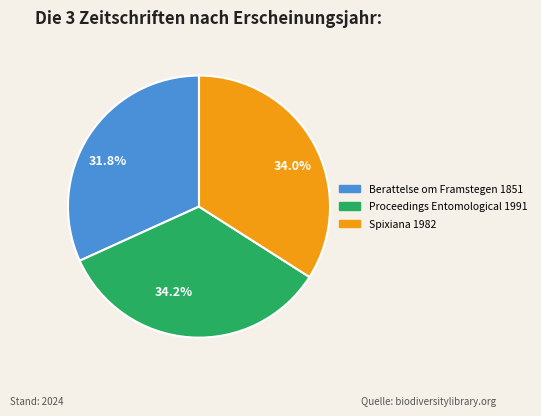

Is there any slice that represents more than half of the pie?

No